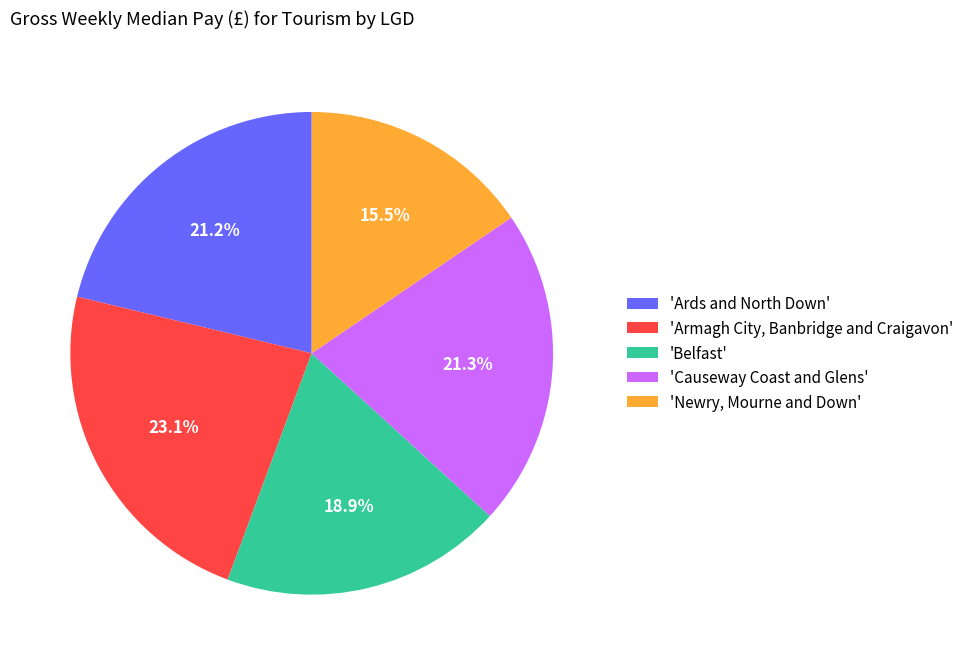

What percentage do 'Newry, Mourne and Down' and 'Causeway Coast and Glens' together represent?

36.8%